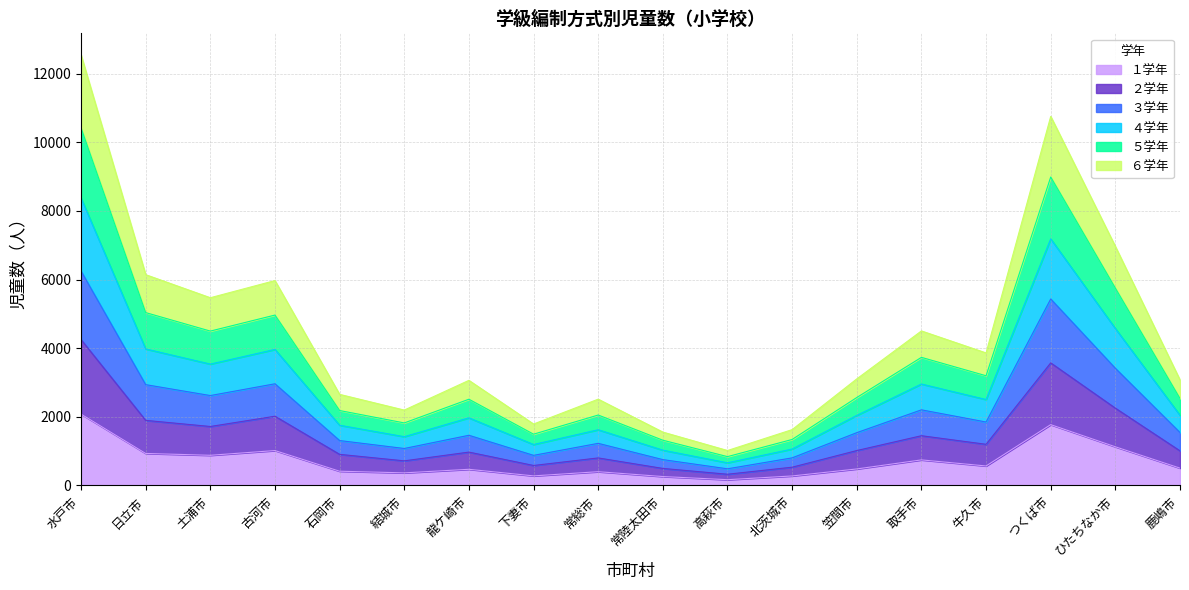

The value of ５学年 at 土浦市 is 1373. True or false?

False